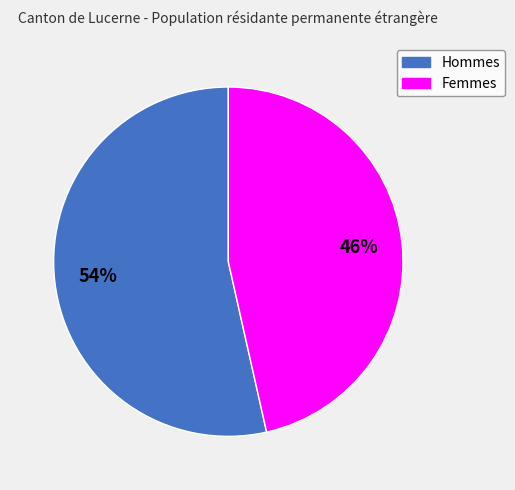

Which slice is the smallest?

Femmes